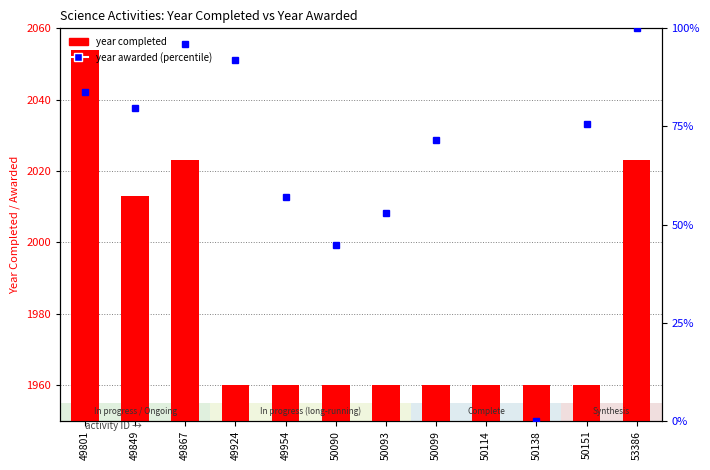

What is the difference between the second highest and second lowest values in the year completed series?

63.0